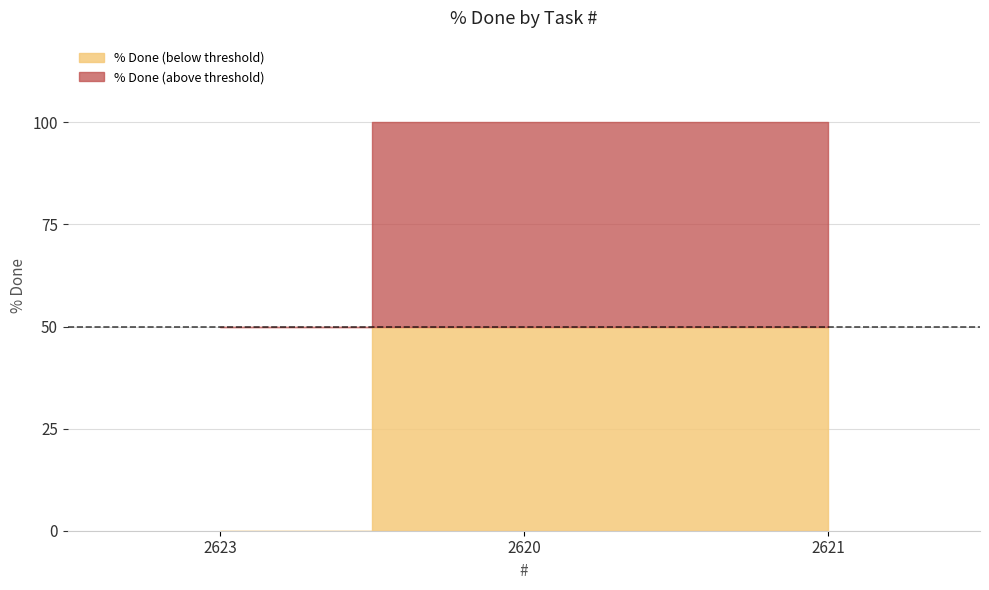

Is it true that the value at 2621 is 22?

False